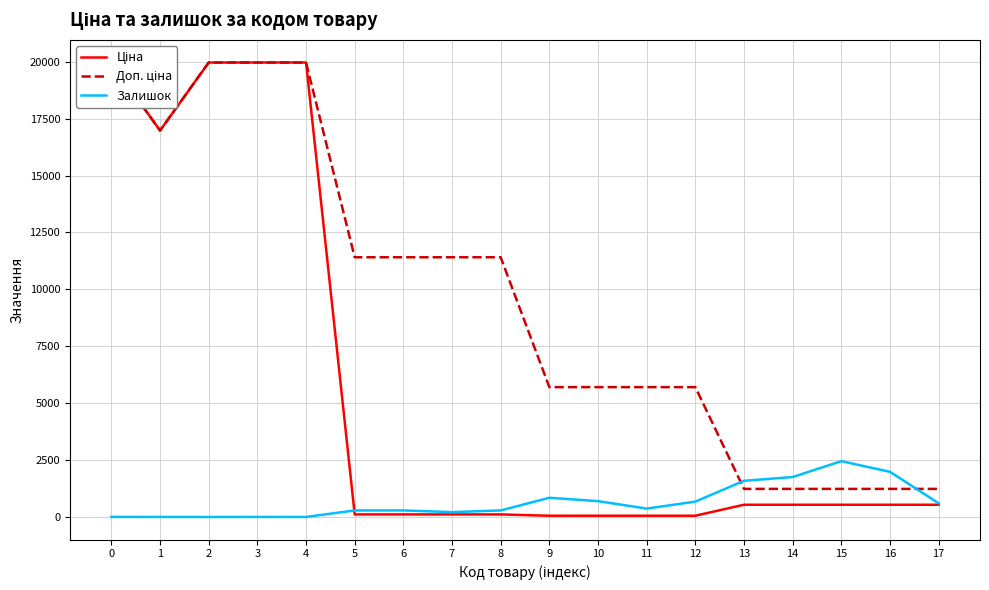

True or false: Доп. ціна and Ціна intersect in this chart.

False